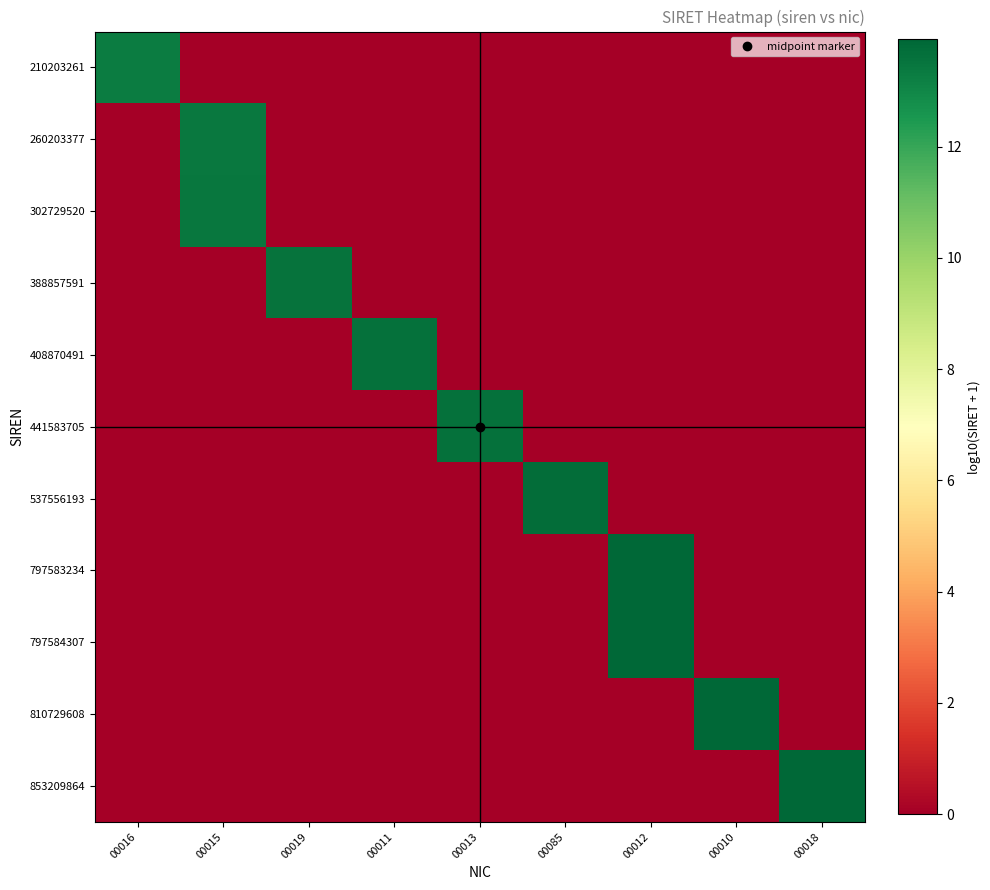

What is the total value across all series at 00019?

13.6